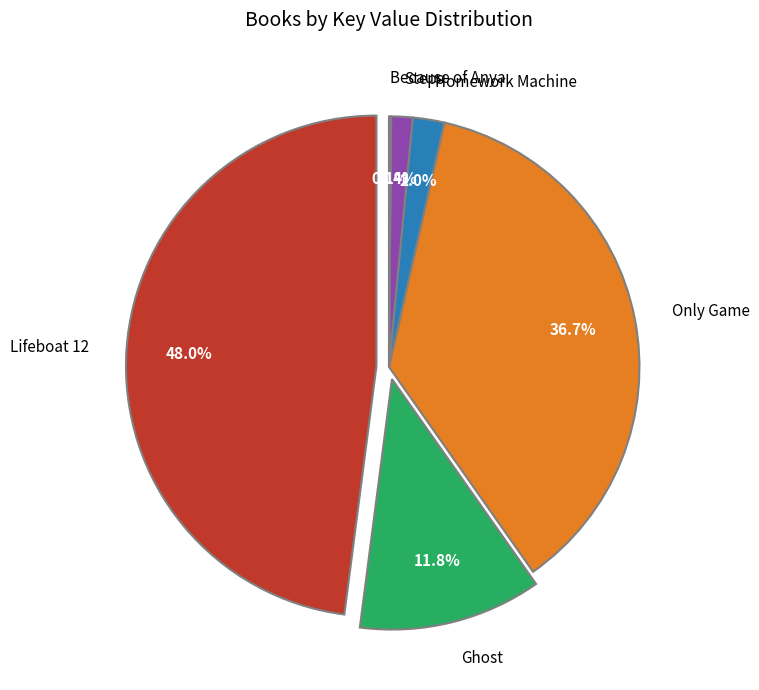

To the nearest percent, what percentage of the pie is Lifeboat 12?

48%